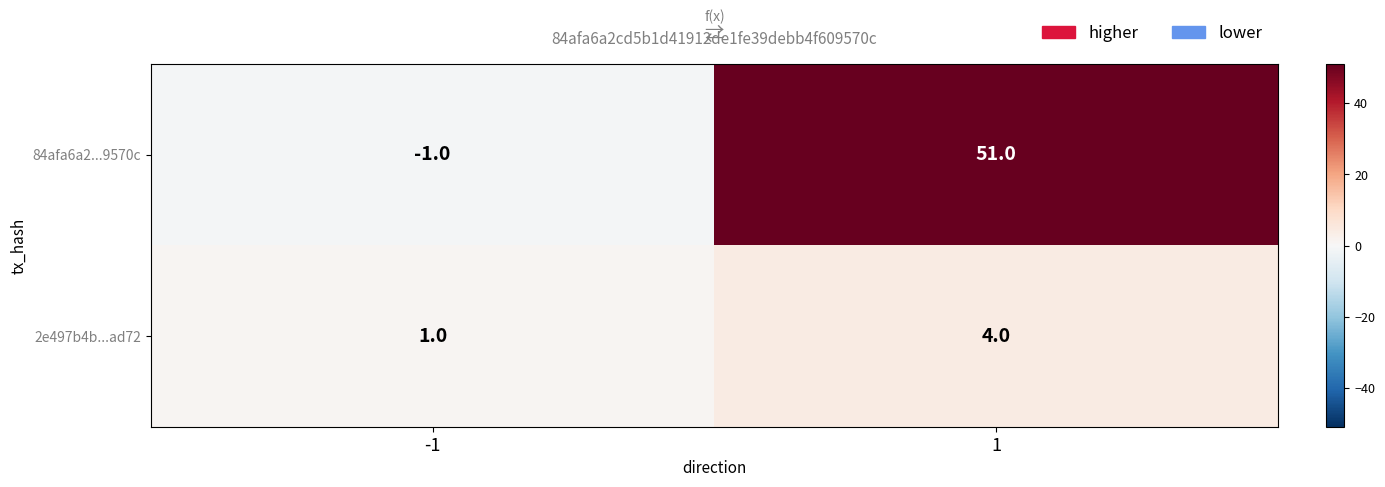

List the series in order of their overall mean, lowest first.

2e497b4b...ad72, 84afa6a2...9570c